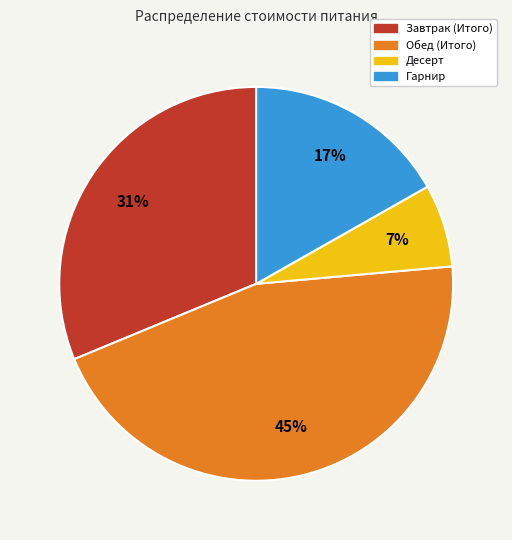

To the nearest percent, what percentage of the pie is Гарнир?

17%